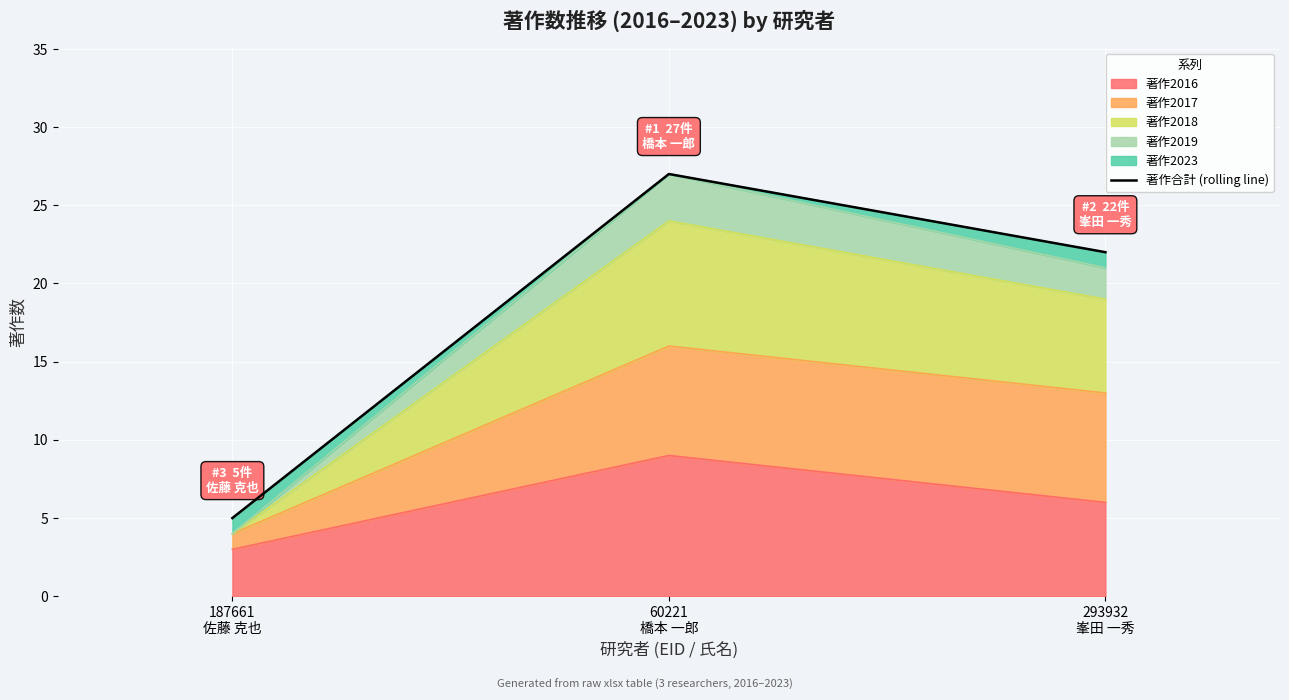

What is the value of the 2nd point from the left?

27